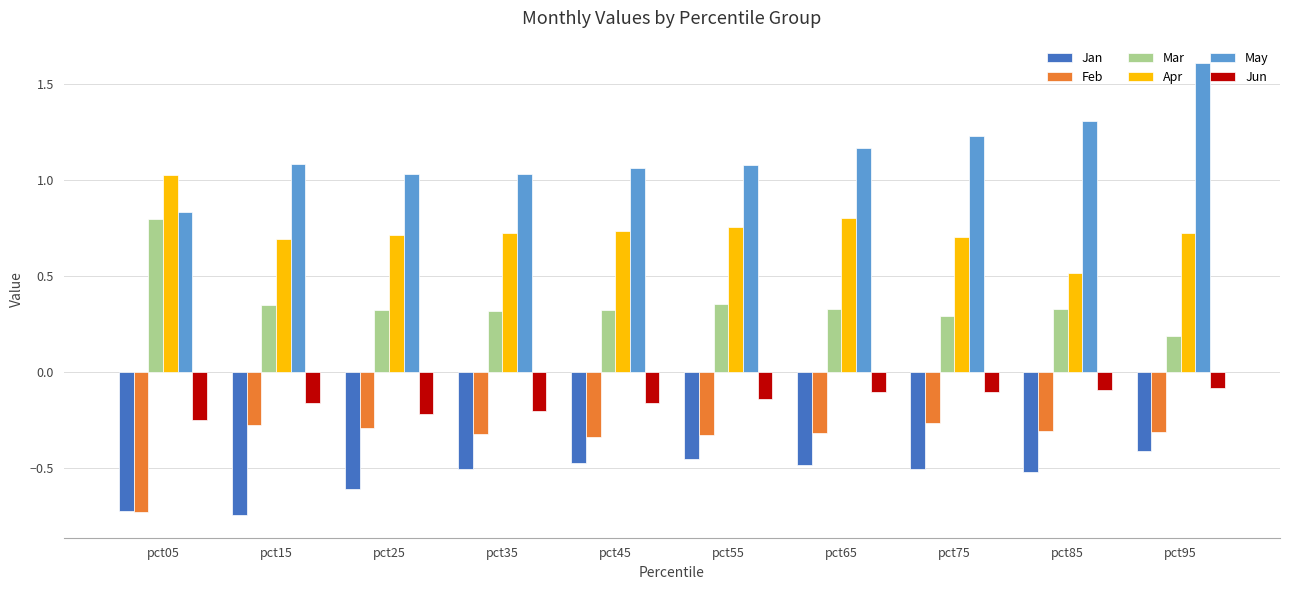

At pct55, list the series in order from largest to smallest.

May, Apr, Mar, Jun, Feb, Jan